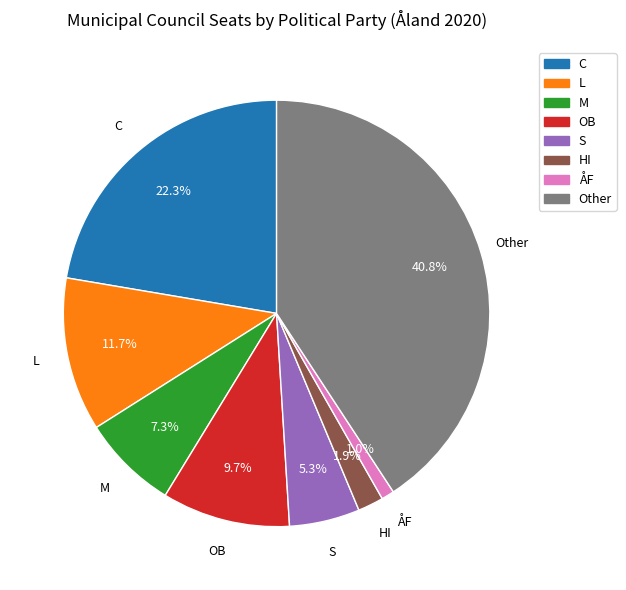

Is it true that M is 1% of the pie?

False